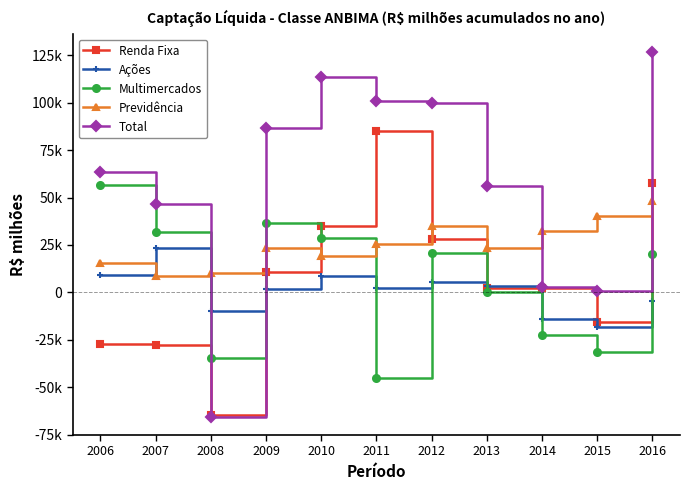

Is this an area chart (filled region under the line)?

No